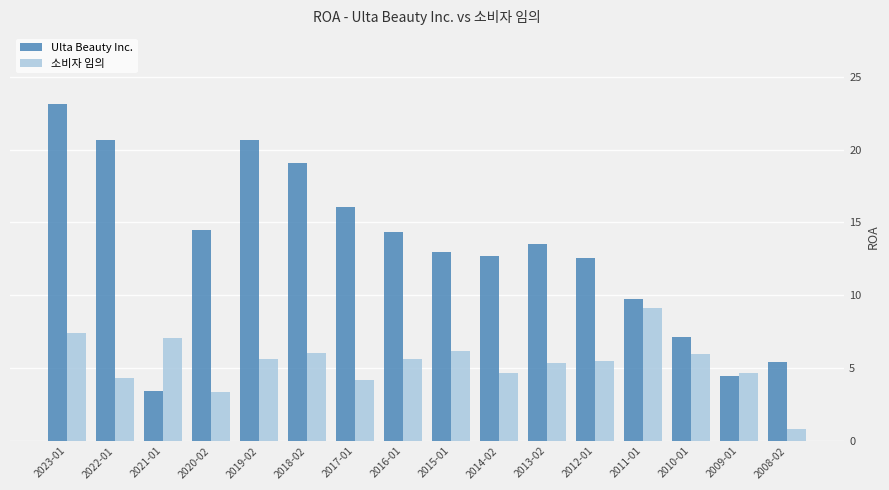

What is the spread (max minus min) of values at 2012-01?

7.1